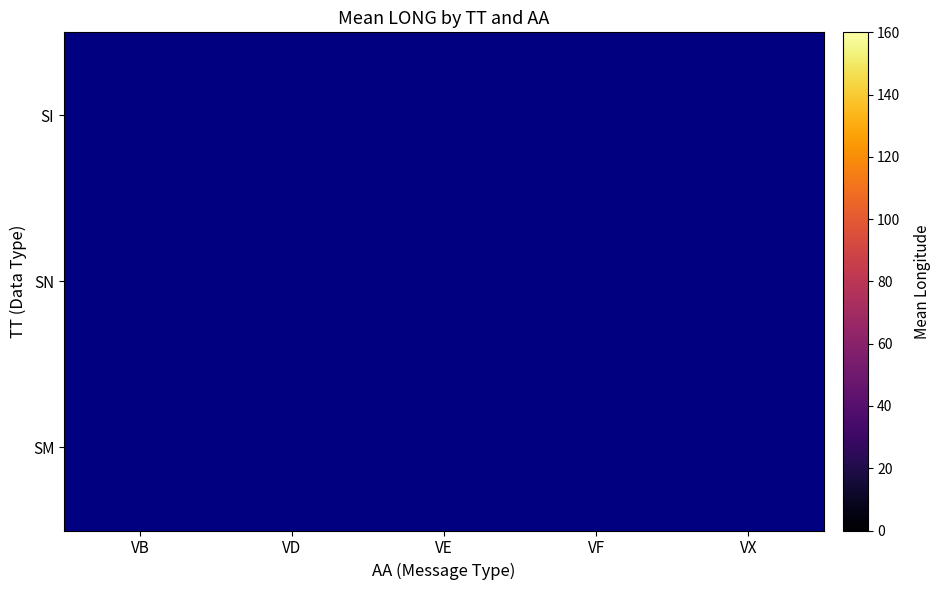

Which series has the widest spread of values?

SN